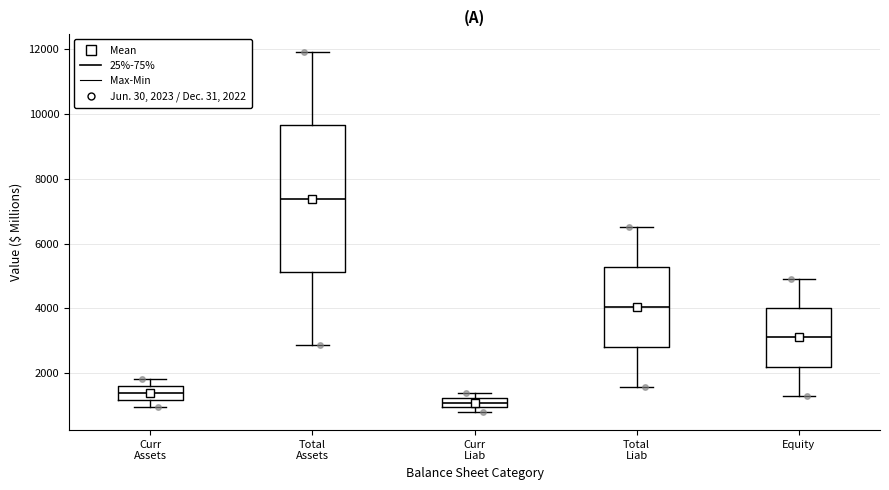

Comparing the boxes themselves (not the whiskers), which one is the tallest?

Total Assets